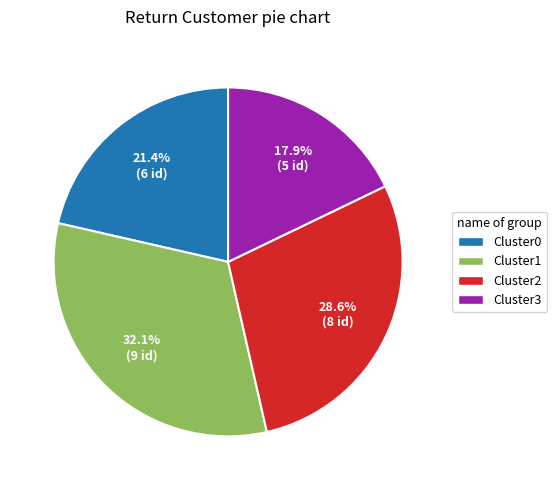

Between Cluster1 and Cluster0, which is larger?

Cluster1